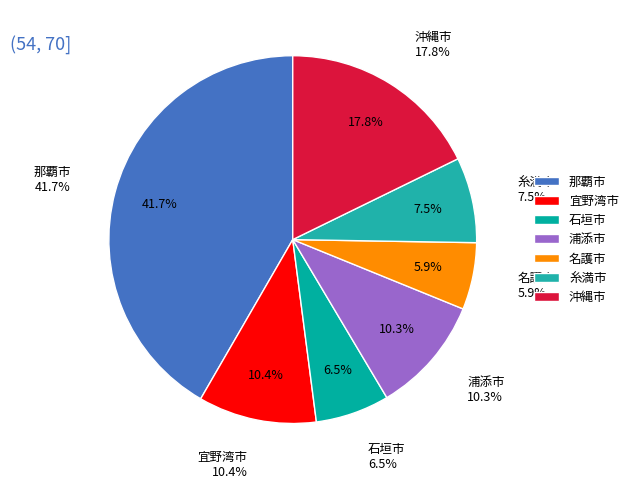

Which slice is the largest?

那覇市